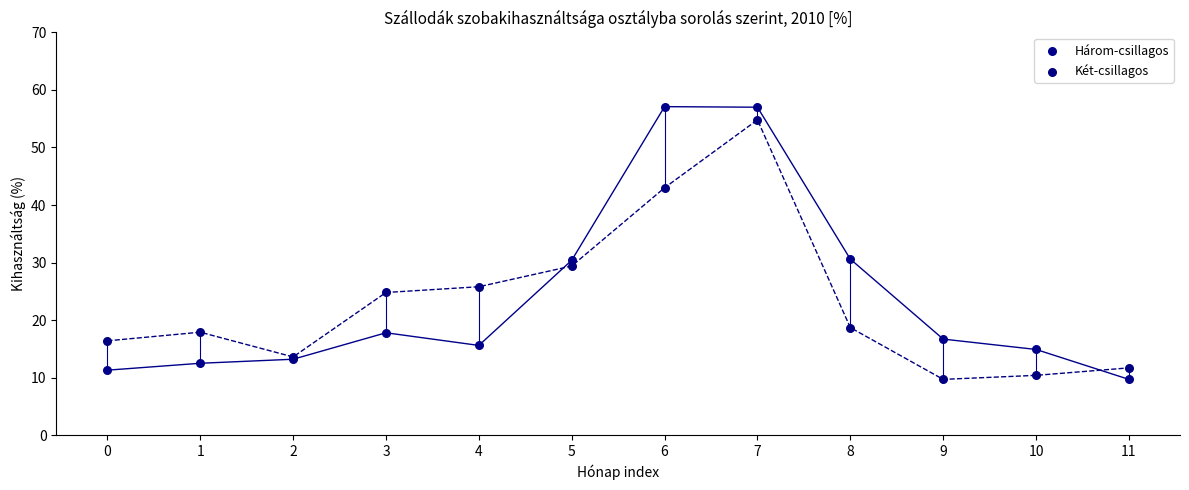

Which series has the widest spread of Y values?

Három-csillagos